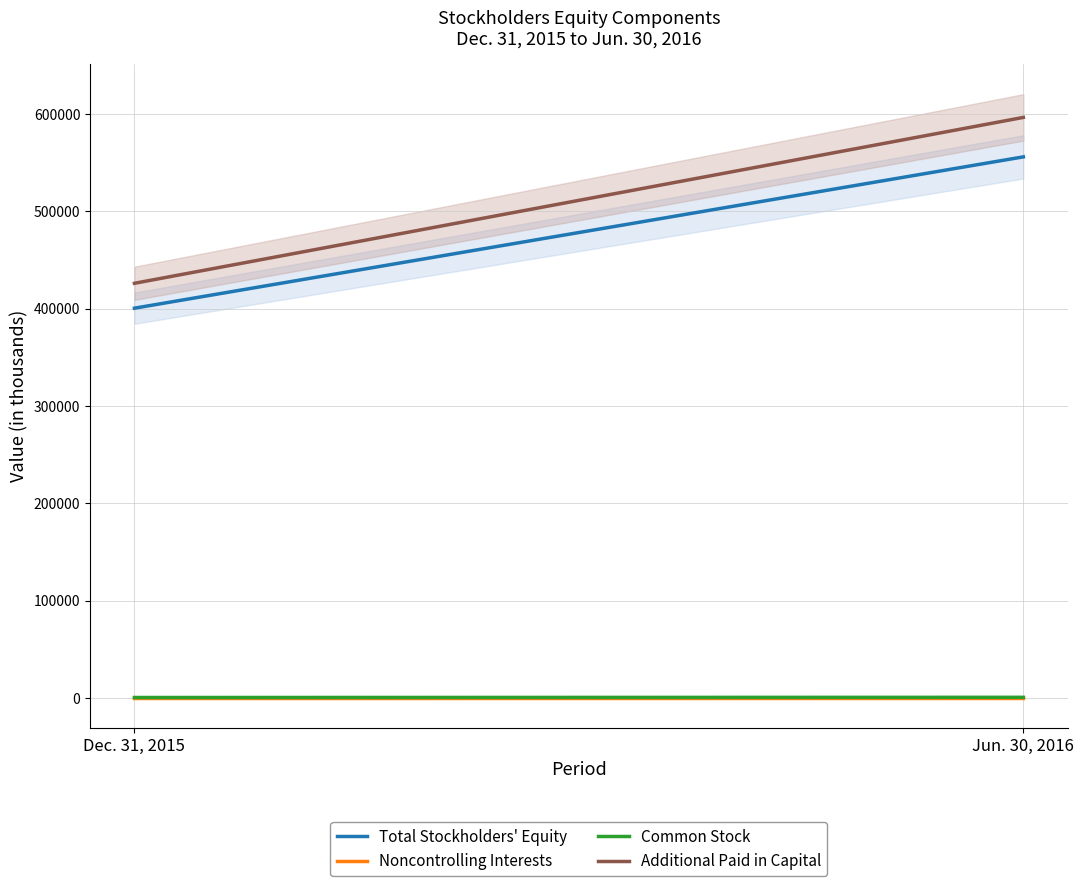

What is the sum of the Total Stockholders' Equity values at Dec. 31, 2015 and Jun. 30, 2016?

956101